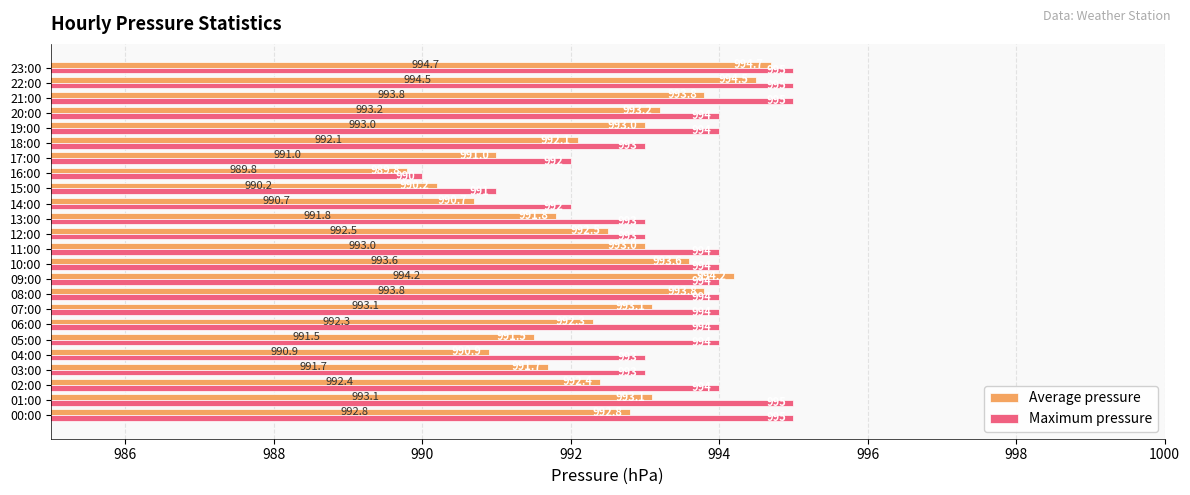

How many values in the Maximum pressure series are below 994?

9